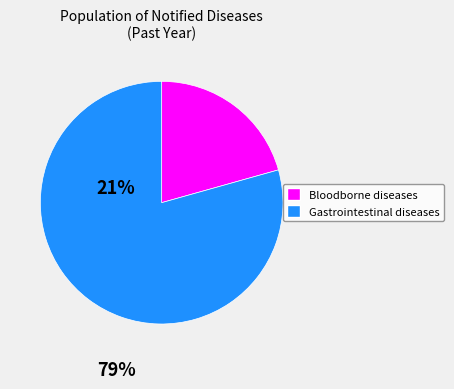

Does any single category account for the majority?

Yes